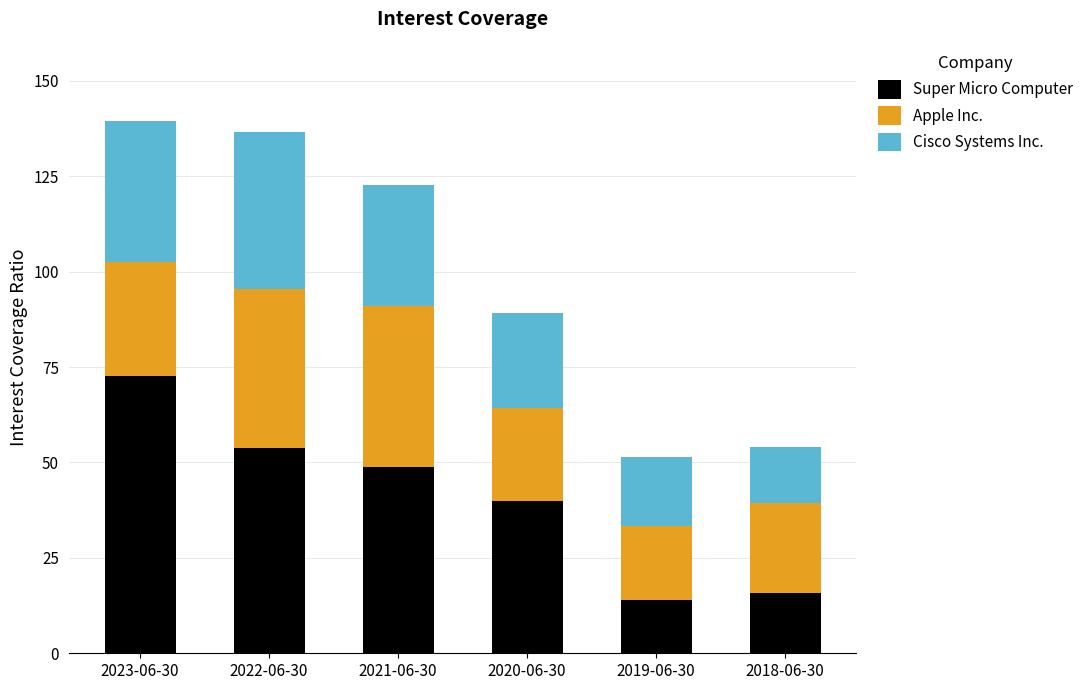

What is the sum of the Super Micro Computer values at 2018-06-30 and 2021-06-30?

64.6